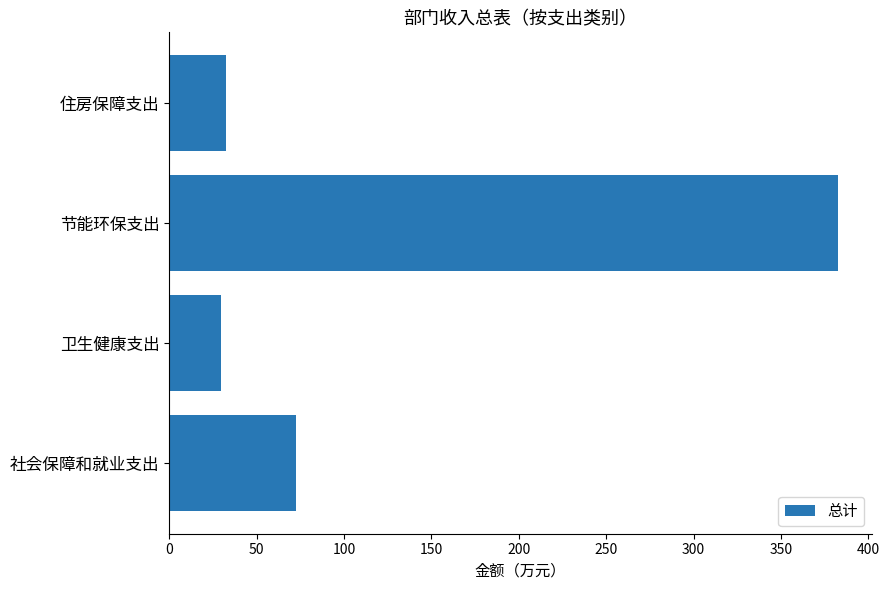

What is the maximum value shown in the chart?

382.7